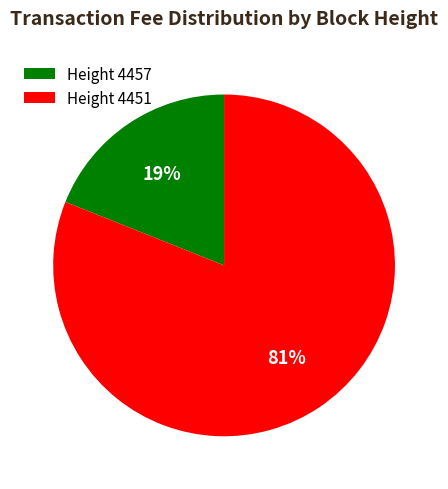

Rank the categories by value from highest to lowest.

Height 4451, Height 4457